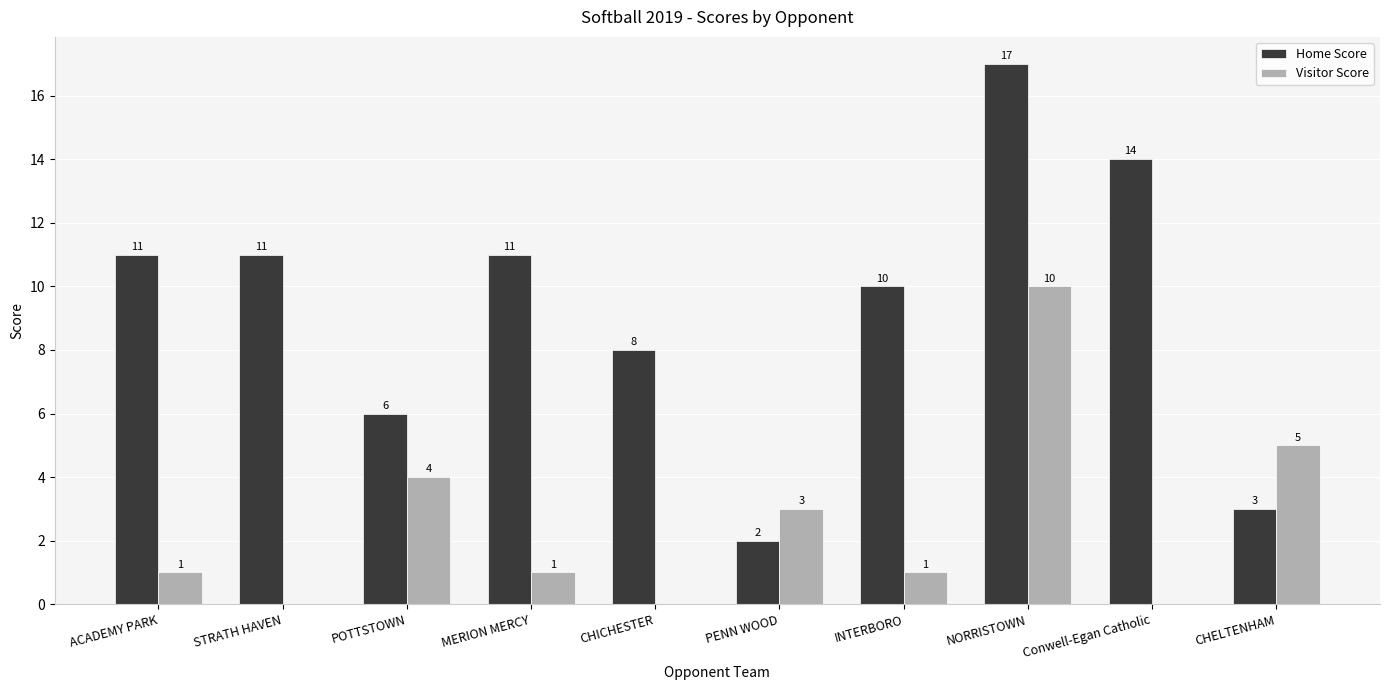

Reading right to left, list all the values displayed in this chart.

Home Score: CHELTENHAM=3	Conwell-Egan Catholic=14	NORRISTOWN=17	INTERBORO=10	PENN WOOD=2	CHICHESTER=8	MERION MERCY=11	POTTSTOWN=6	STRATH HAVEN=11	ACADEMY PARK=11
Visitor Score: CHELTENHAM=5	Conwell-Egan Catholic=0	NORRISTOWN=10	INTERBORO=1	PENN WOOD=3	CHICHESTER=0	MERION MERCY=1	POTTSTOWN=4	STRATH HAVEN=0	ACADEMY PARK=1